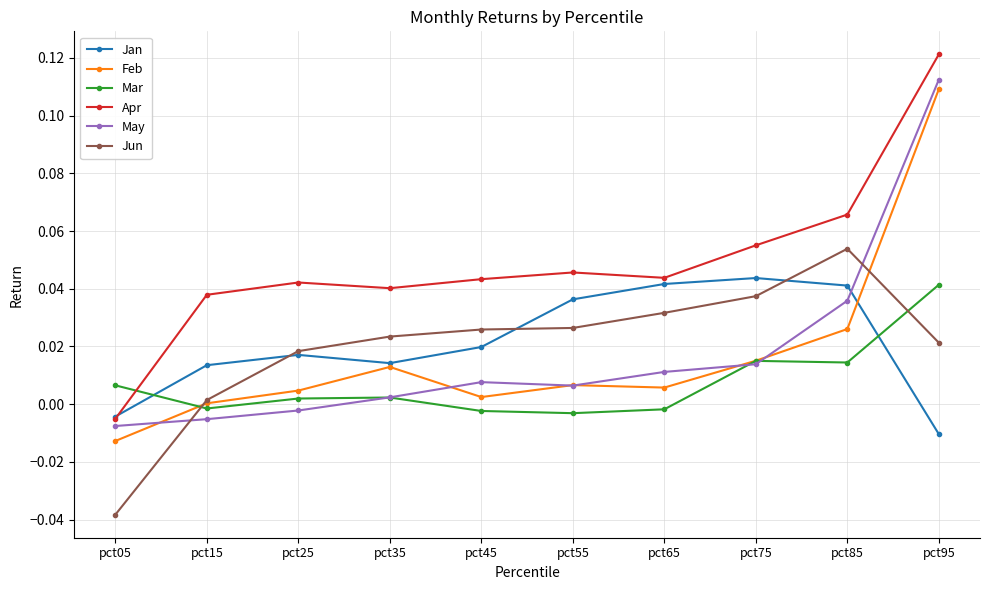

How many distinct data groups are displayed?

6